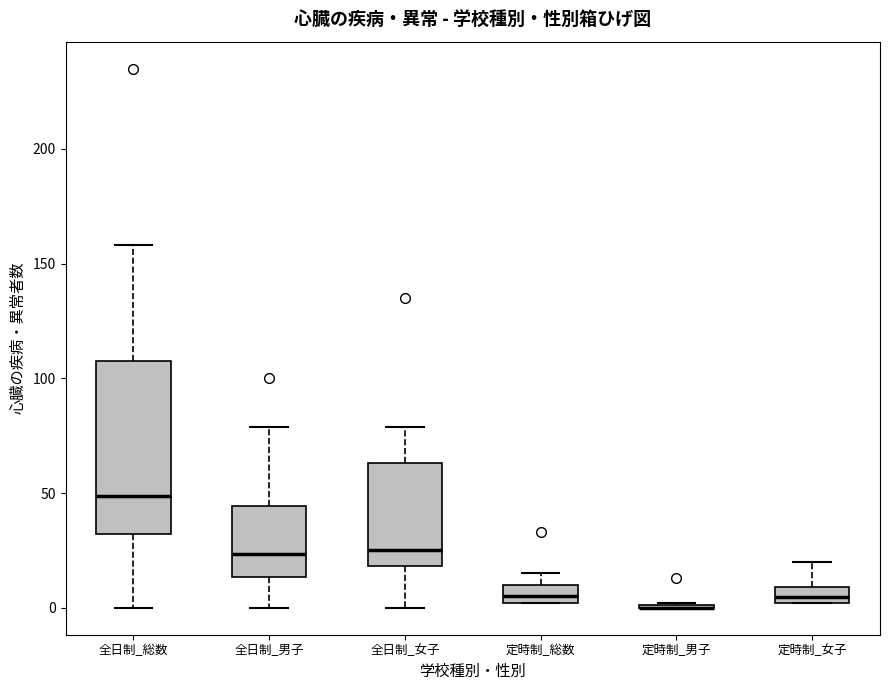

Where does the lower whisker of the box for 全日制_総数 end on the y-axis? The values are not printed on the chart, so give them approximately, as read against the axis.

0